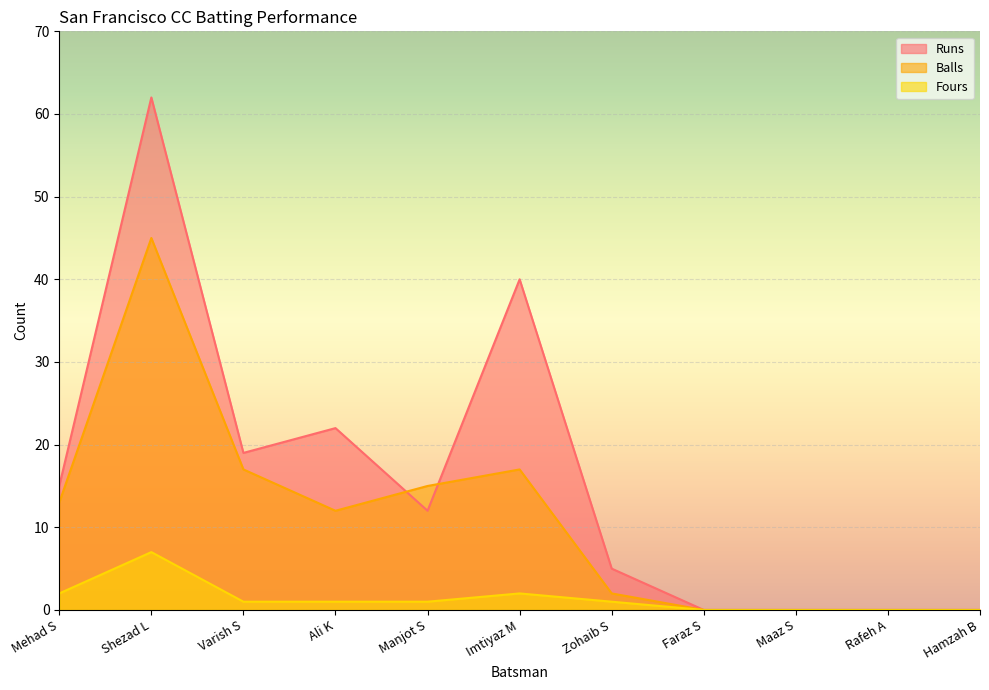

Which label corresponds to the smallest value in the chart?

Faraz S